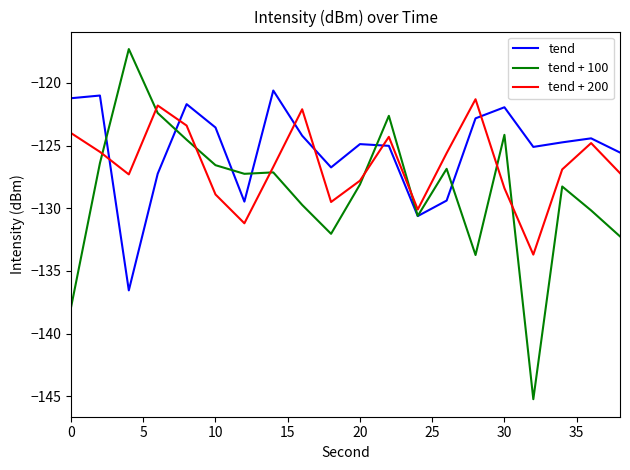

What is the difference between the maximum and minimum values in the tend + 200 series?

12.4